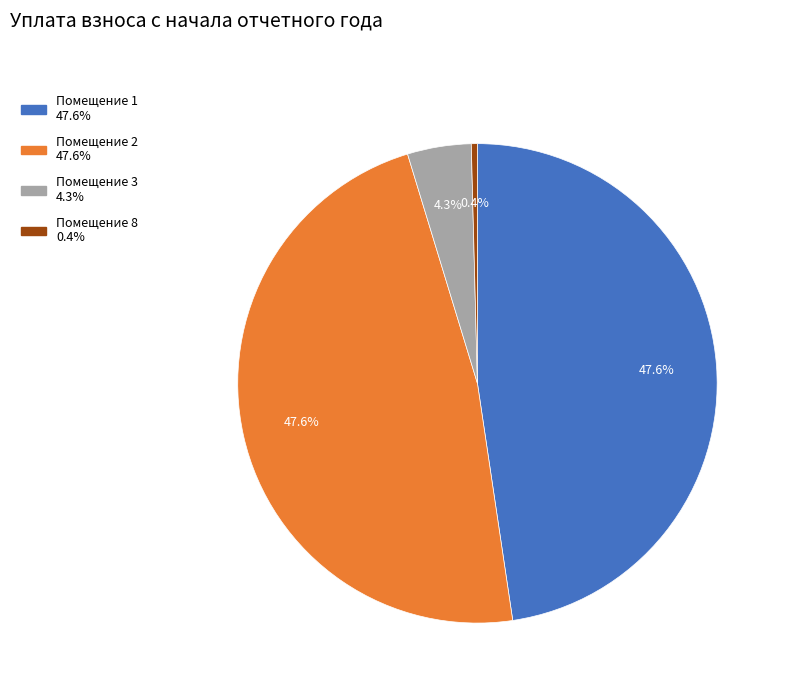

Is there a majority slice in this chart?

No